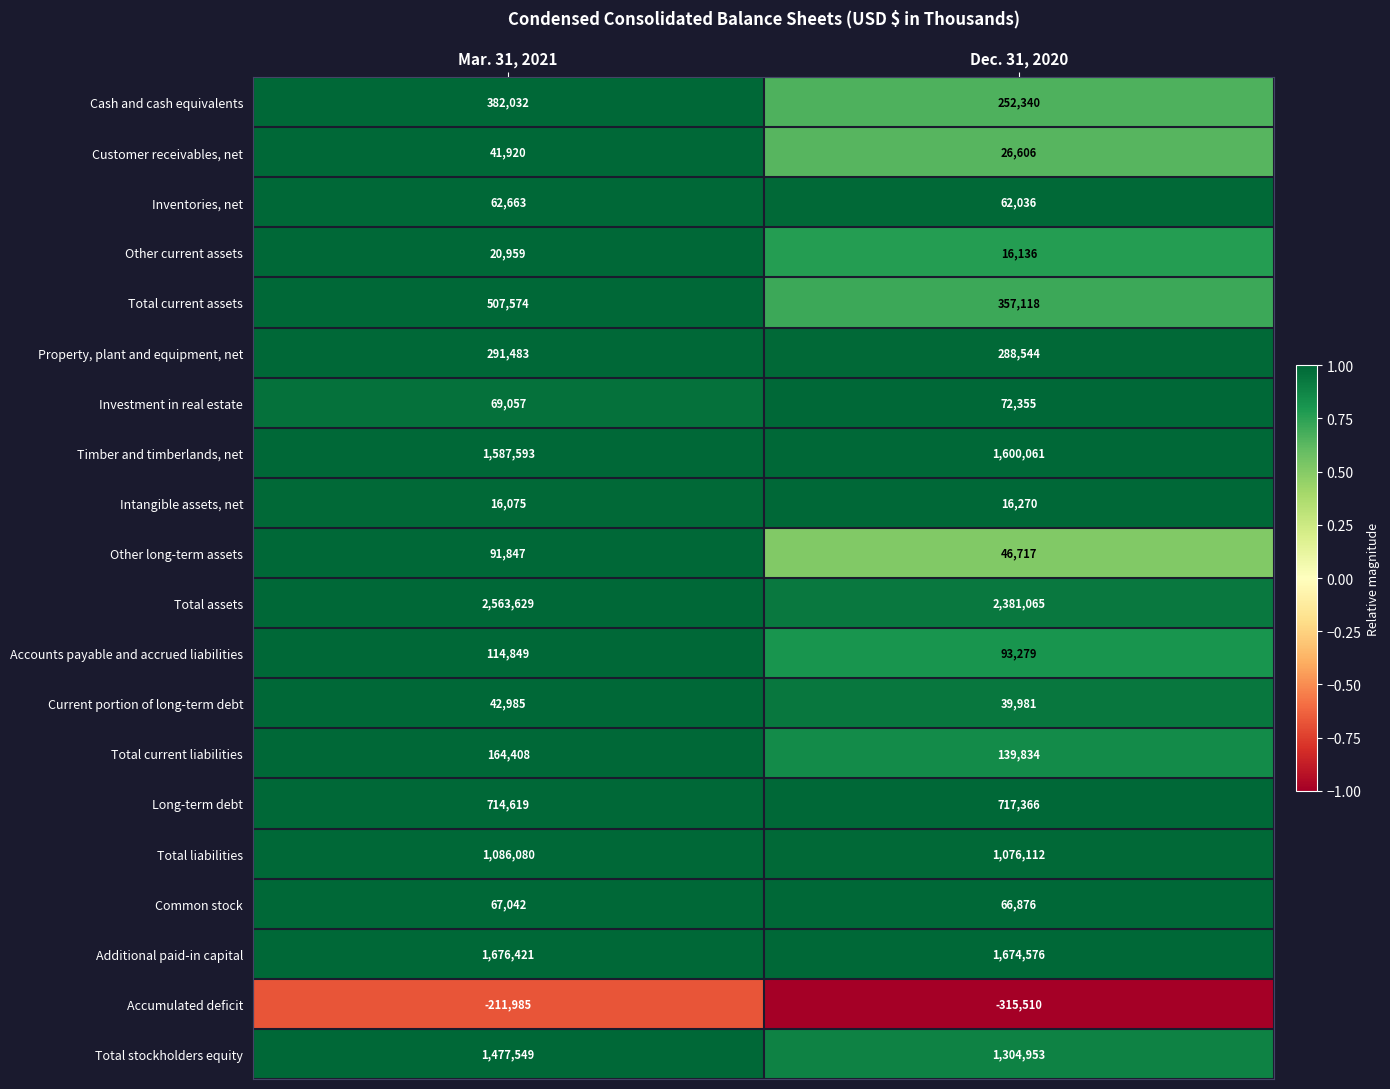

At which category is the sum across all series the highest?

Mar. 31, 2021